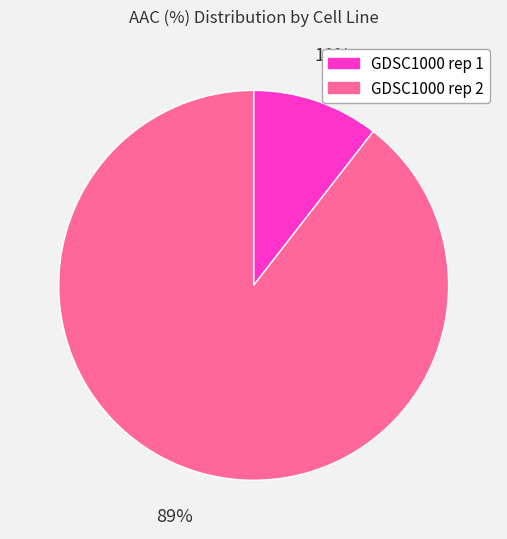

Do GDSC1000 rep 1 and GDSC1000 rep 2 together represent more than half of the pie?

Yes